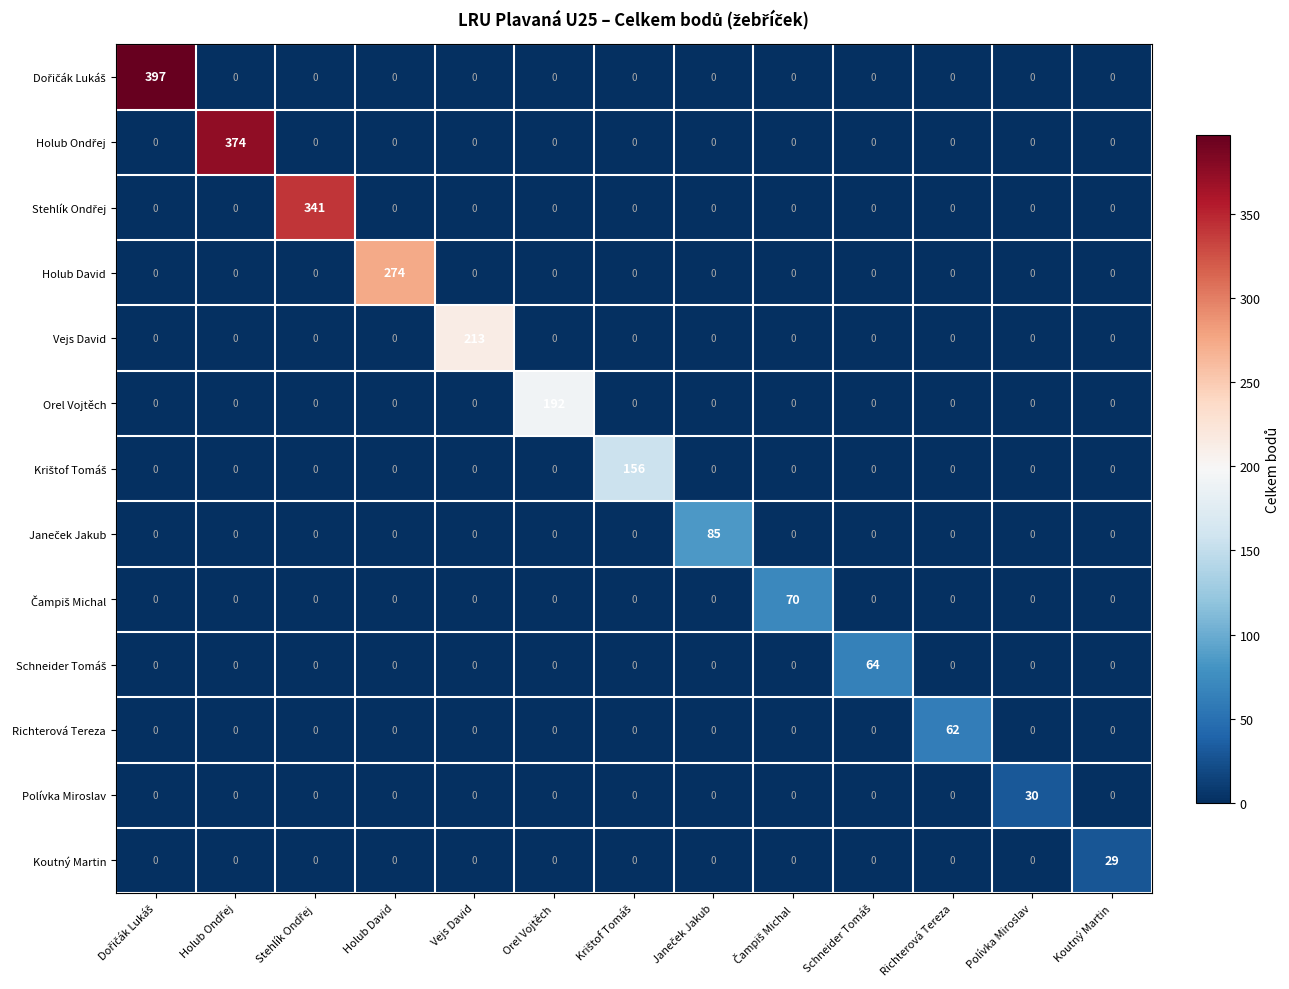

At how many categories does at least one series exceed 1?

13